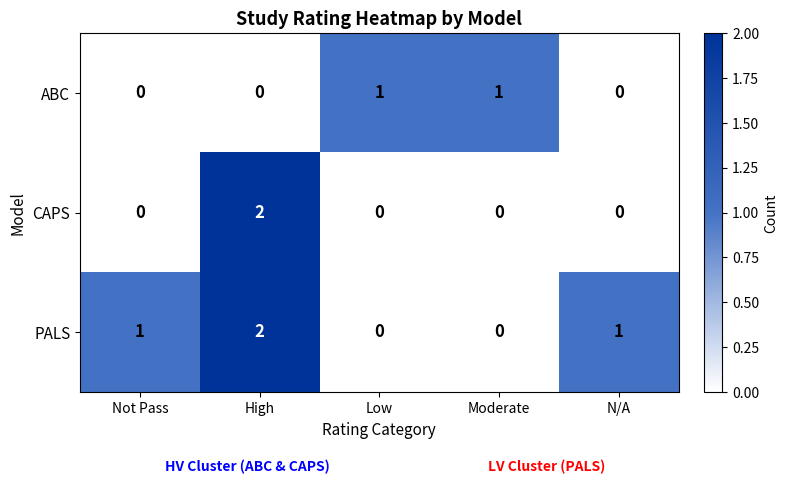

Reading left to right, list all the values displayed in this chart.

ABC: Not Pass=0	High=0	Low=1	Moderate=1	N/A=0
CAPS: Not Pass=0	High=2	Low=0	Moderate=0	N/A=0
PALS: Not Pass=1	High=2	Low=0	Moderate=0	N/A=1